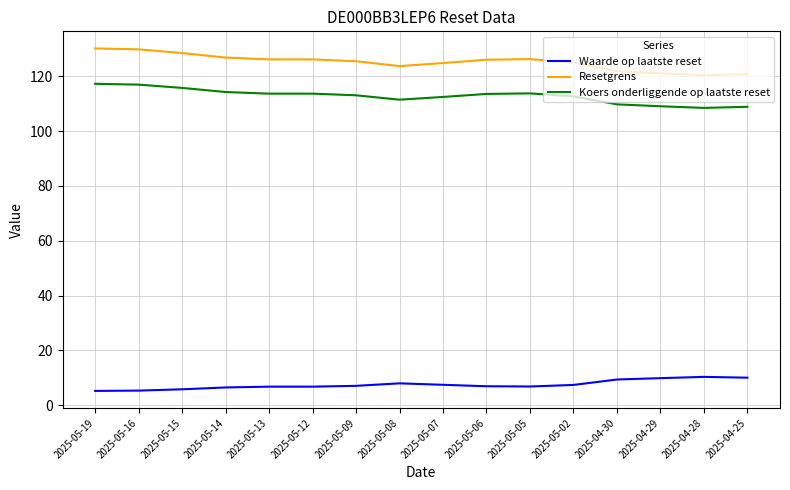

Where does the Koers onderliggende op laatste reset series first go above 113?

2025-05-19